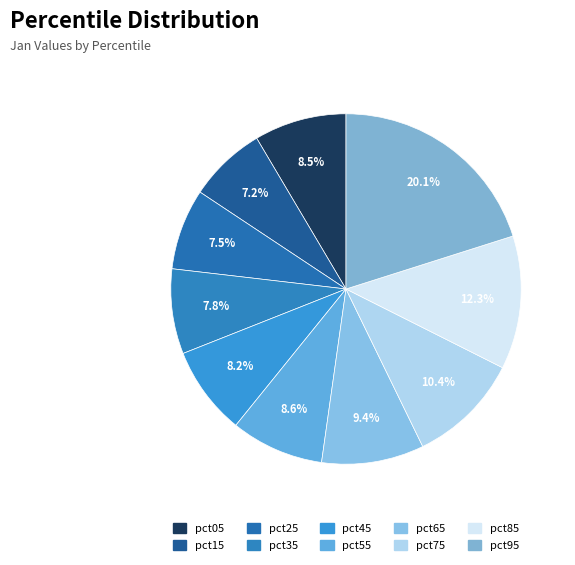

To the nearest percent, what portion does pct65 represent?

9%